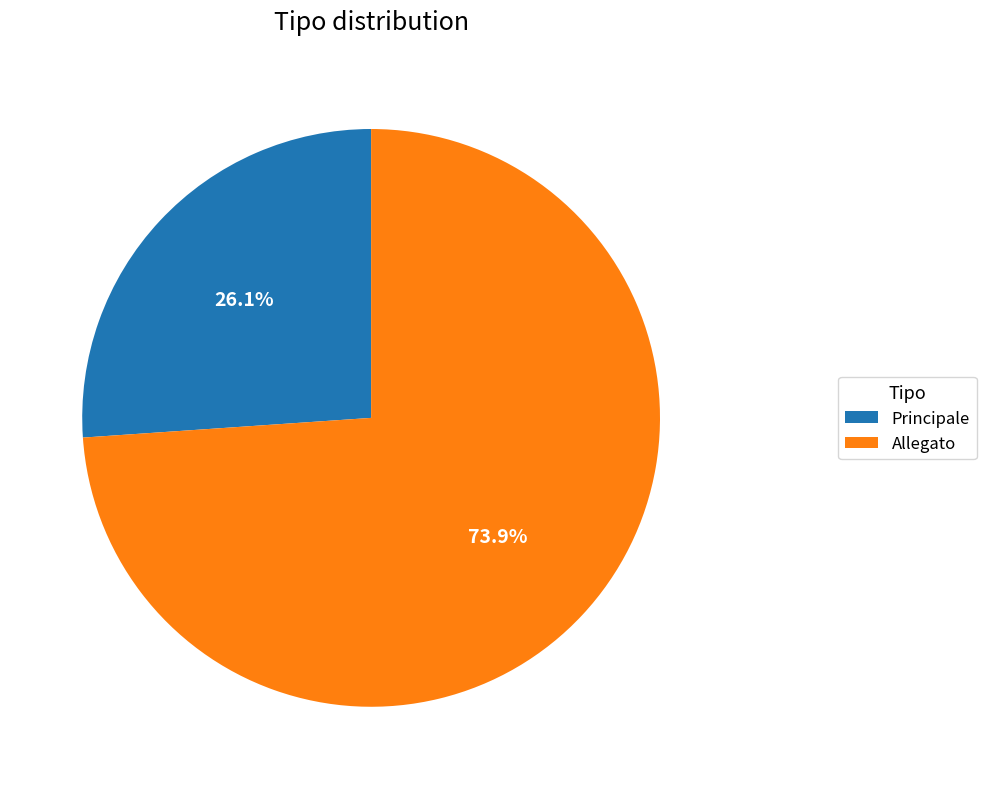

To the nearest percent, what is the difference between the Principale and Allegato slice percentages?

48%